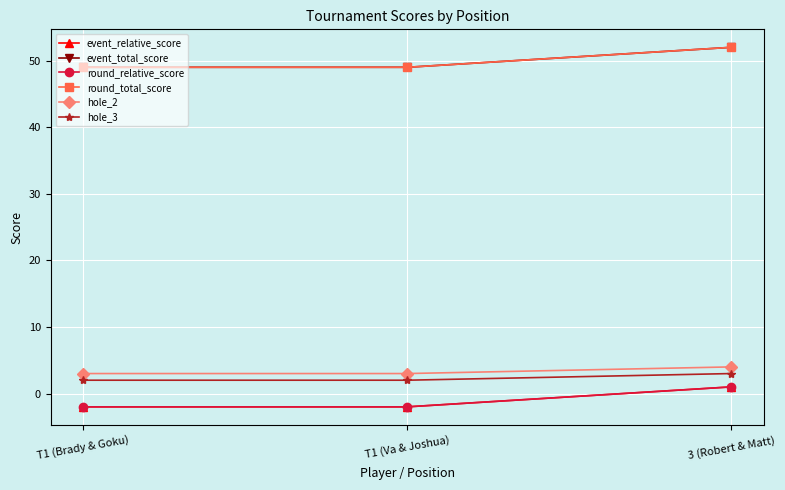

Does the chart have visible grid lines?

Yes